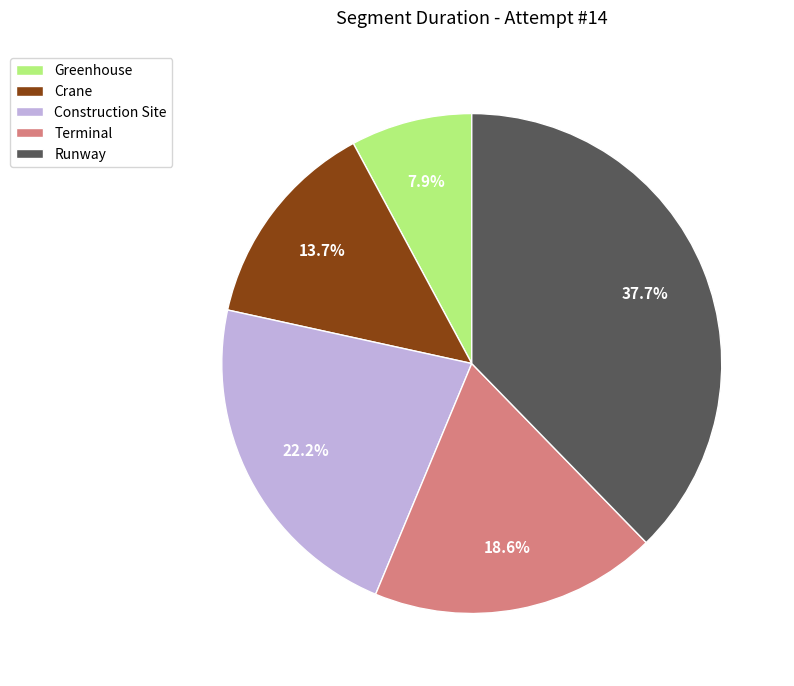

To the nearest percent, what portion does Construction Site represent?

22%